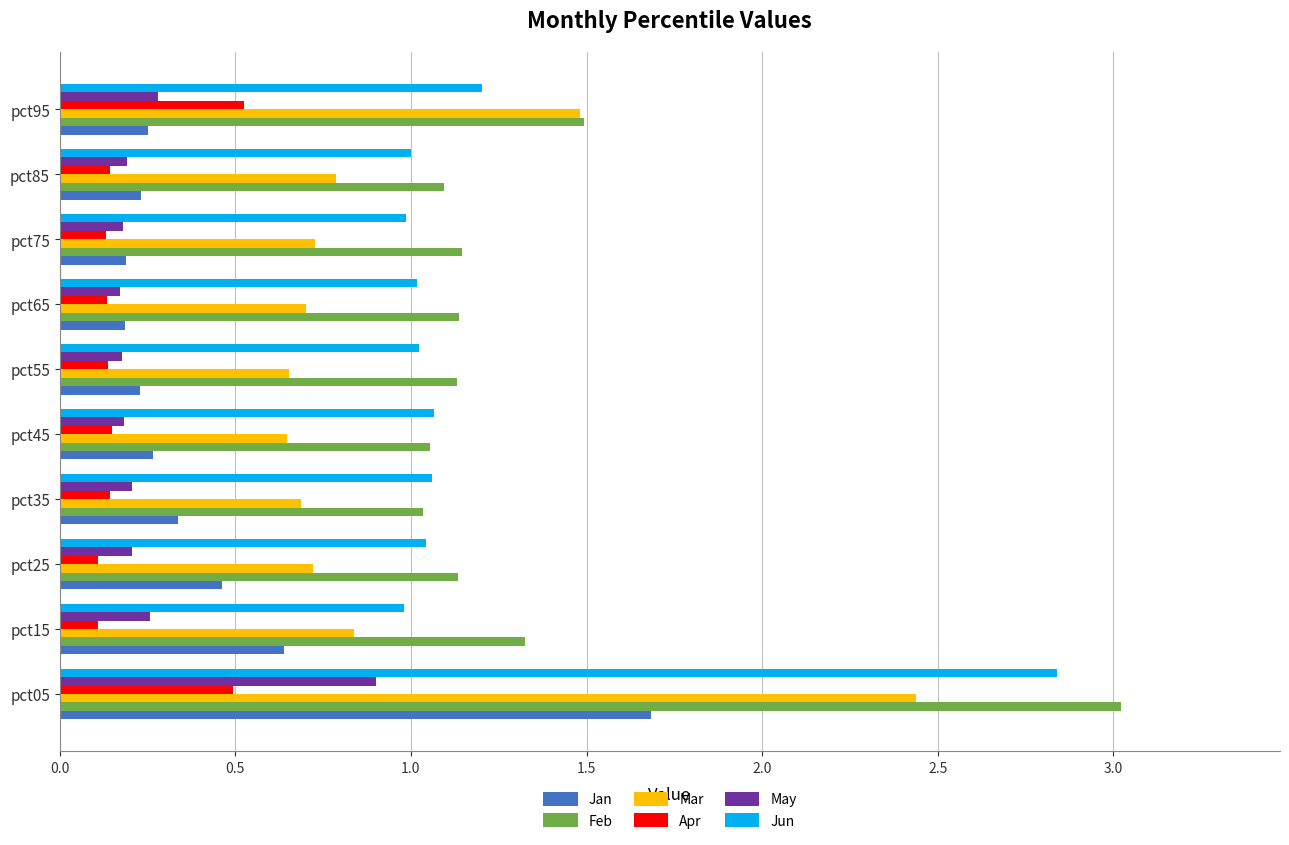

At how many categories does at least one series exceed 2?

1